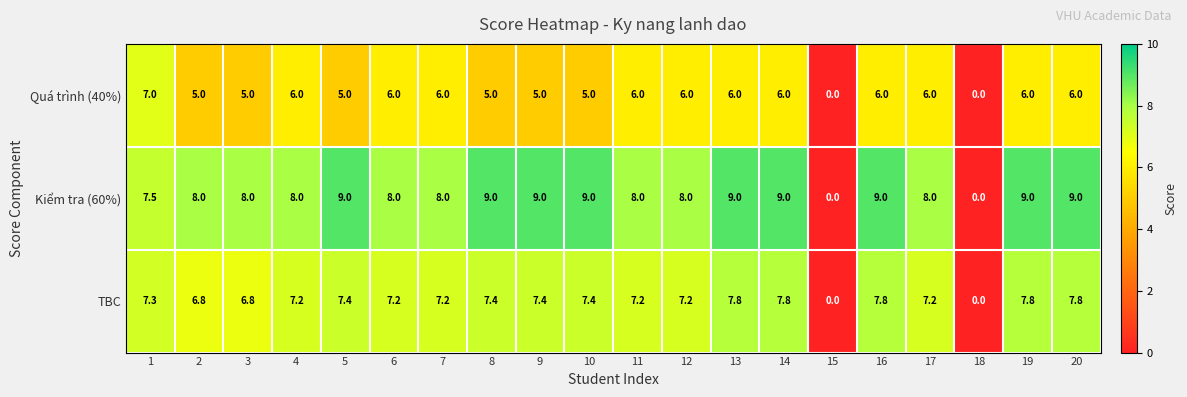

The value of TBC at 13 is 7.8. True or false?

True